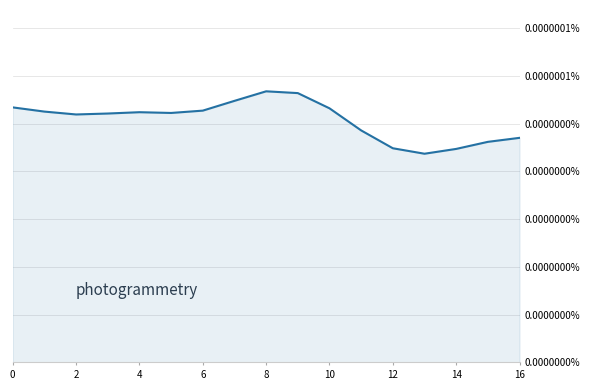

True or false: there are more than 1 points higher than both neighbors.

True